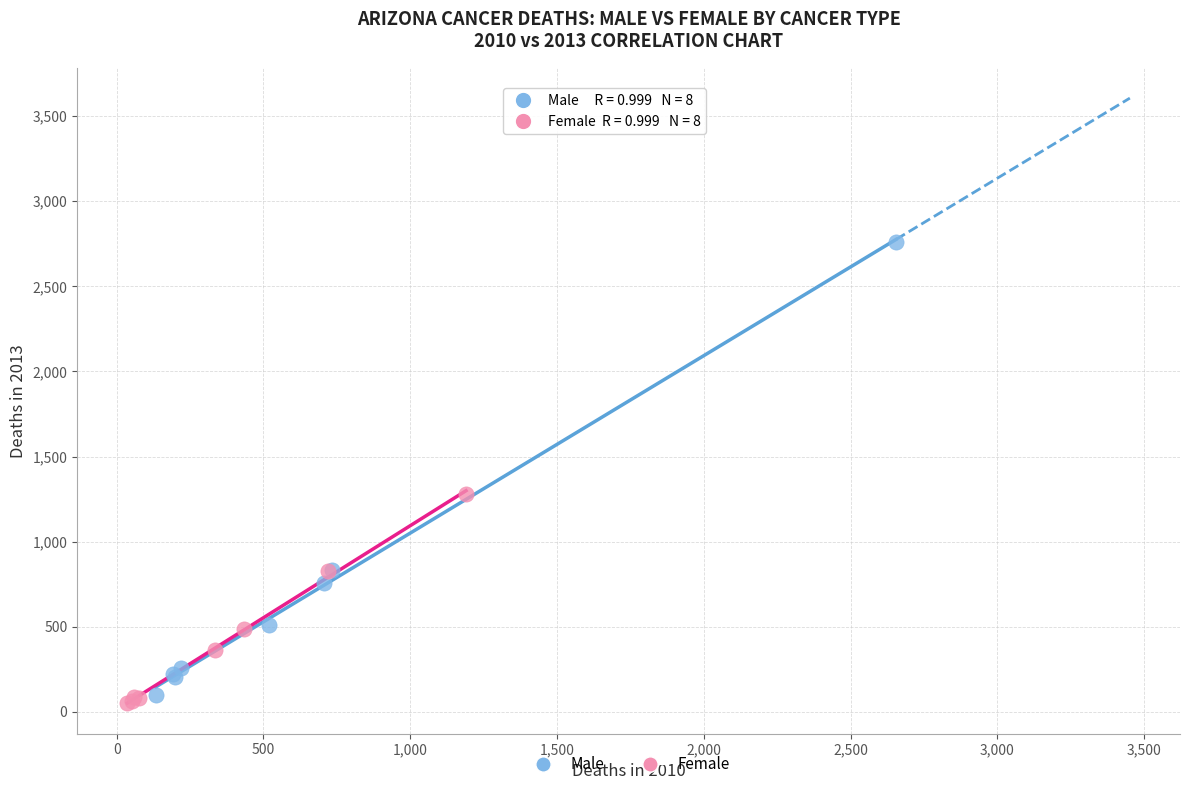

Which series has the widest spread of Y values?

Male